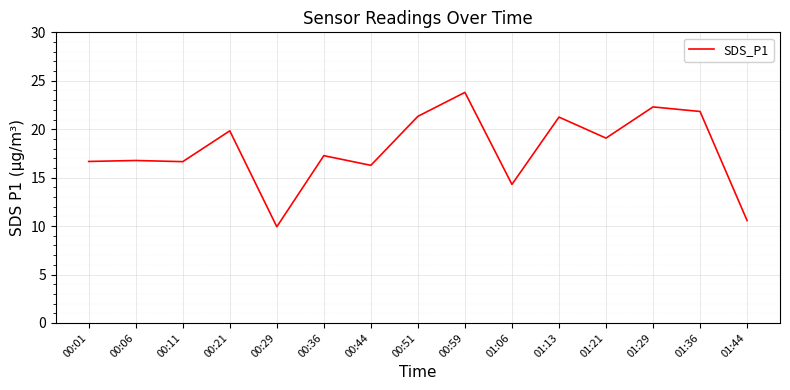

How many lines are shown in the chart?

1